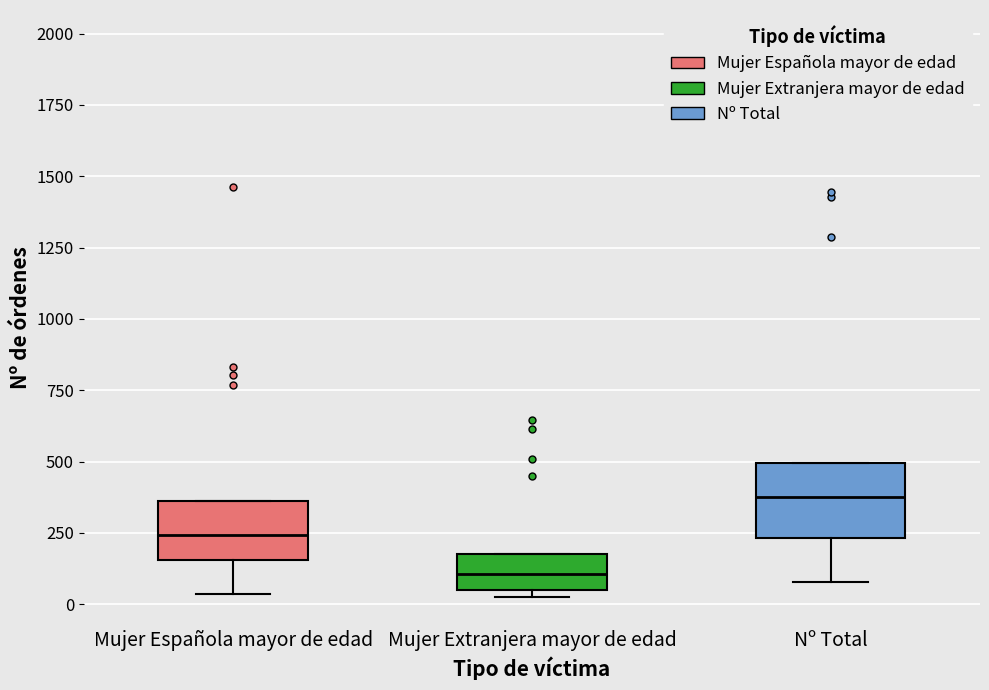

Which box's median line is the lowest?

Mujer Extranjera mayor de edad